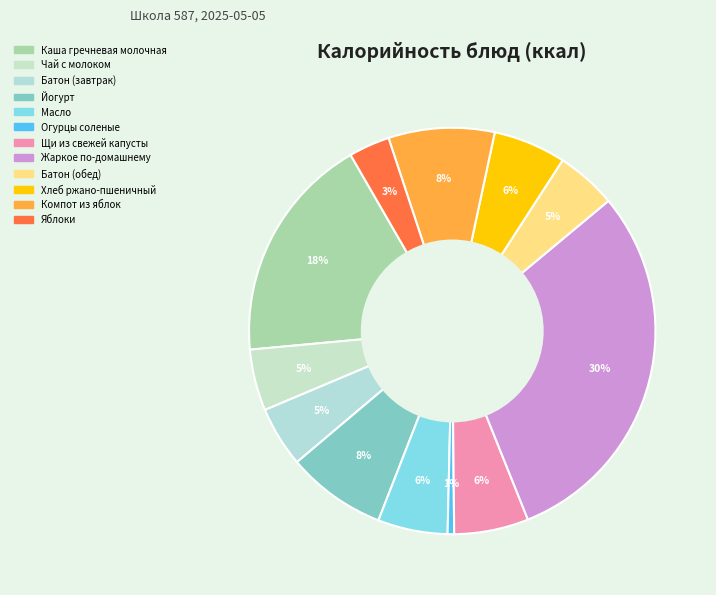

Is there a majority slice in this chart?

No